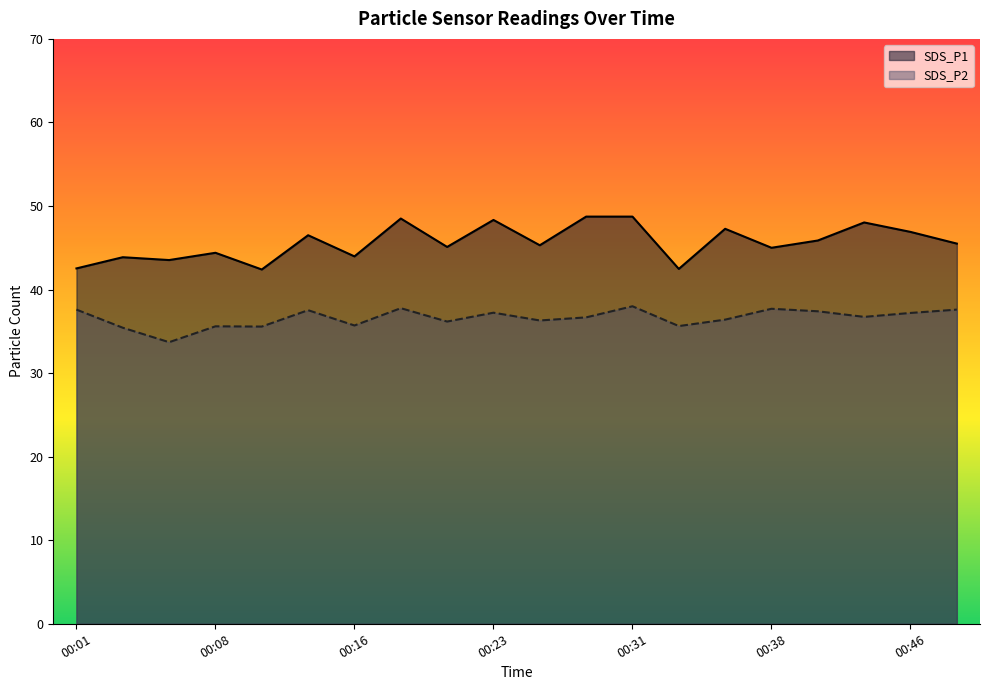

How many interior local valleys does the SDS_P2 series have?

7